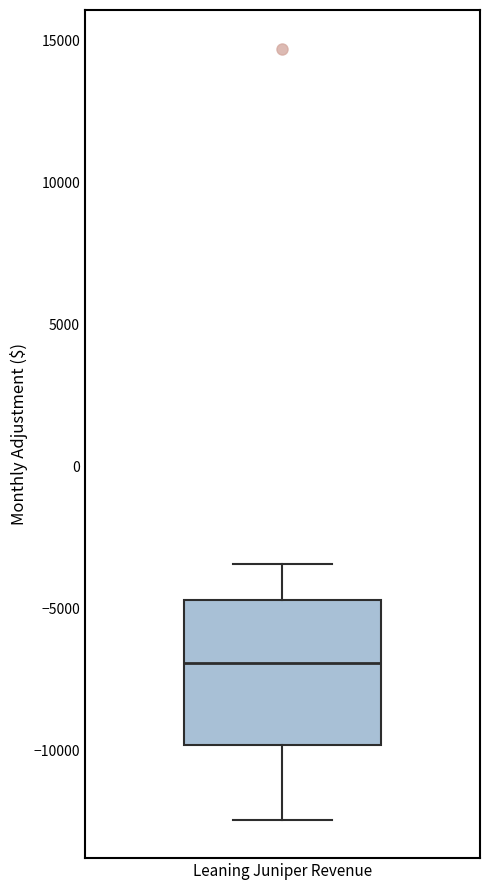

Read this box plot against the y-axis: the position of the median line, the range covered by the box, and the ends of both whiskers. The values are not printed on the chart, so give them approximately, as read against the axis.

median -7000, box -10000 to -4500, whiskers -12500 to -3500